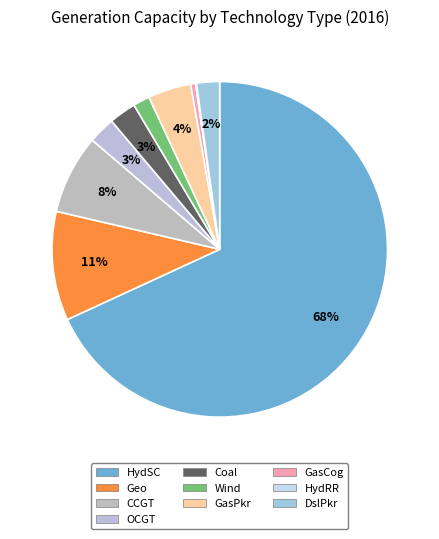

The GasPkr slice represents 4% of the pie. True or false?

True